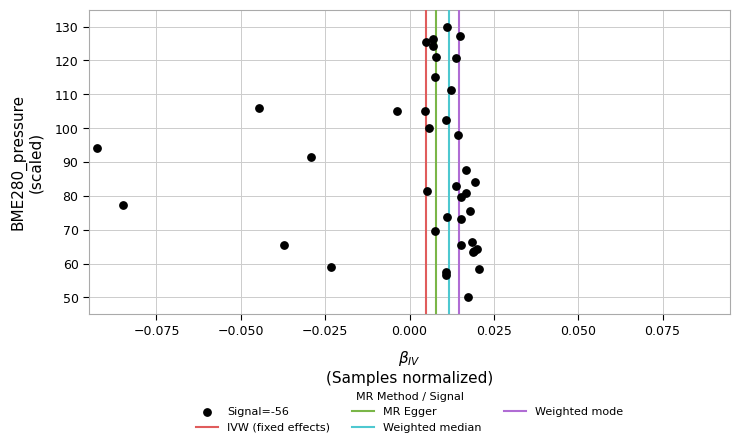

What Y value in the scatter plot is closest to 90?

91.4